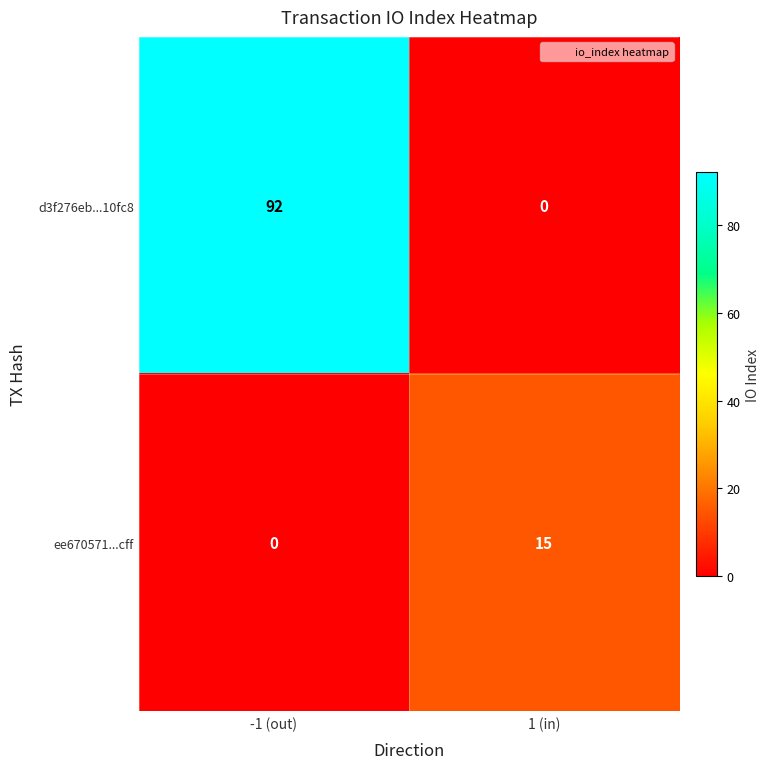

Is it true that d3f276eb...10fc8 equals 22 at -1 (out)?

False